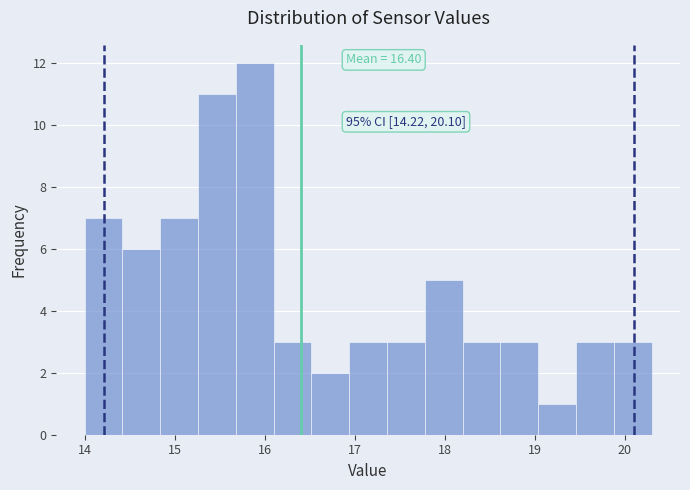

Which range on the x-axis has the tallest bar?

15.68 to 16.10